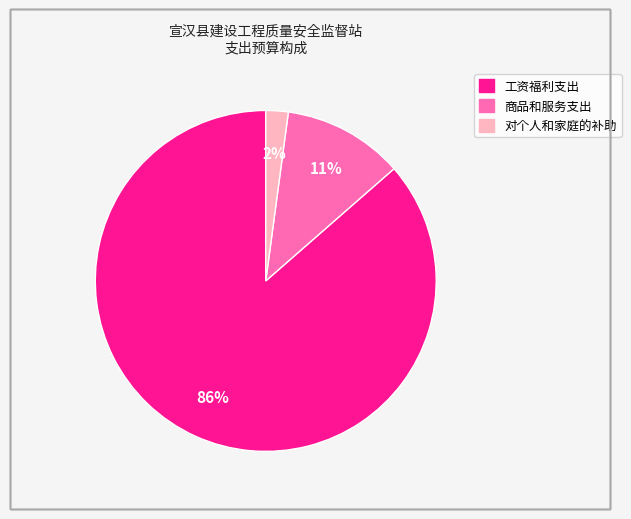

Which category has the smallest portion of the pie?

对个人和家庭的补助